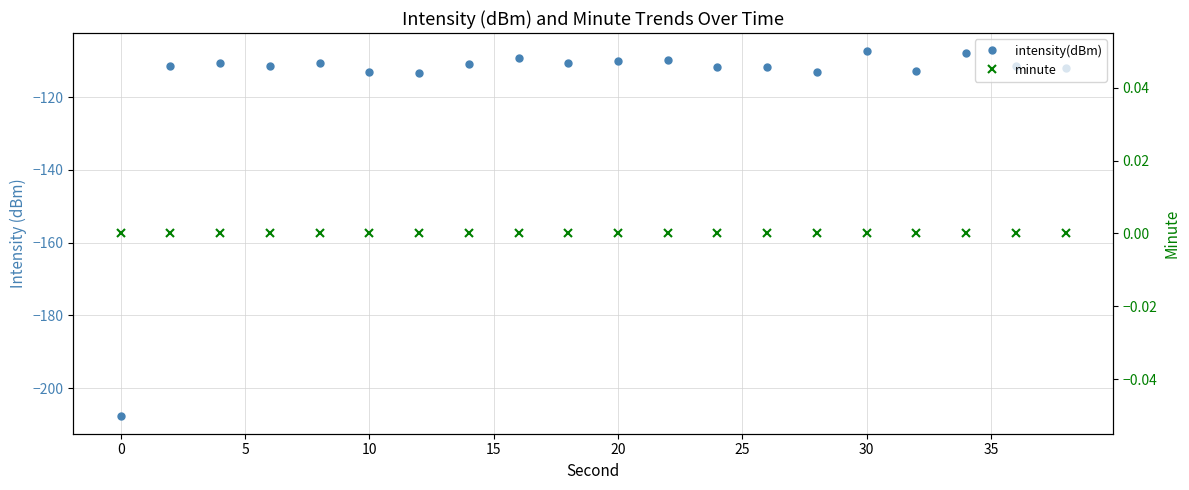

What is the smallest value displayed?

-207.5